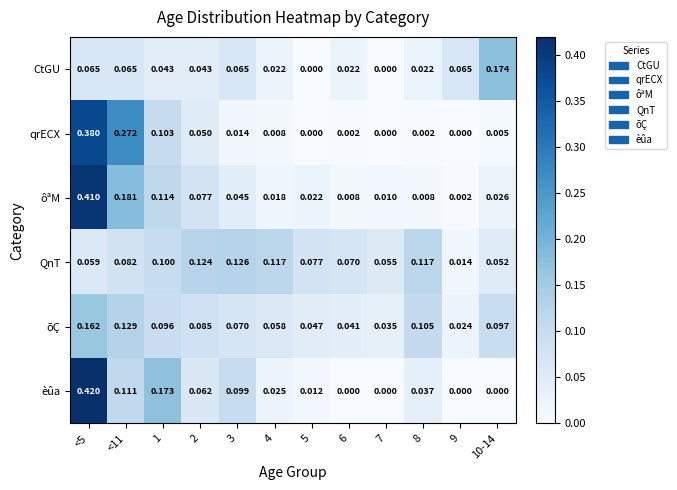

Which series has the largest total across all categories?

QnT